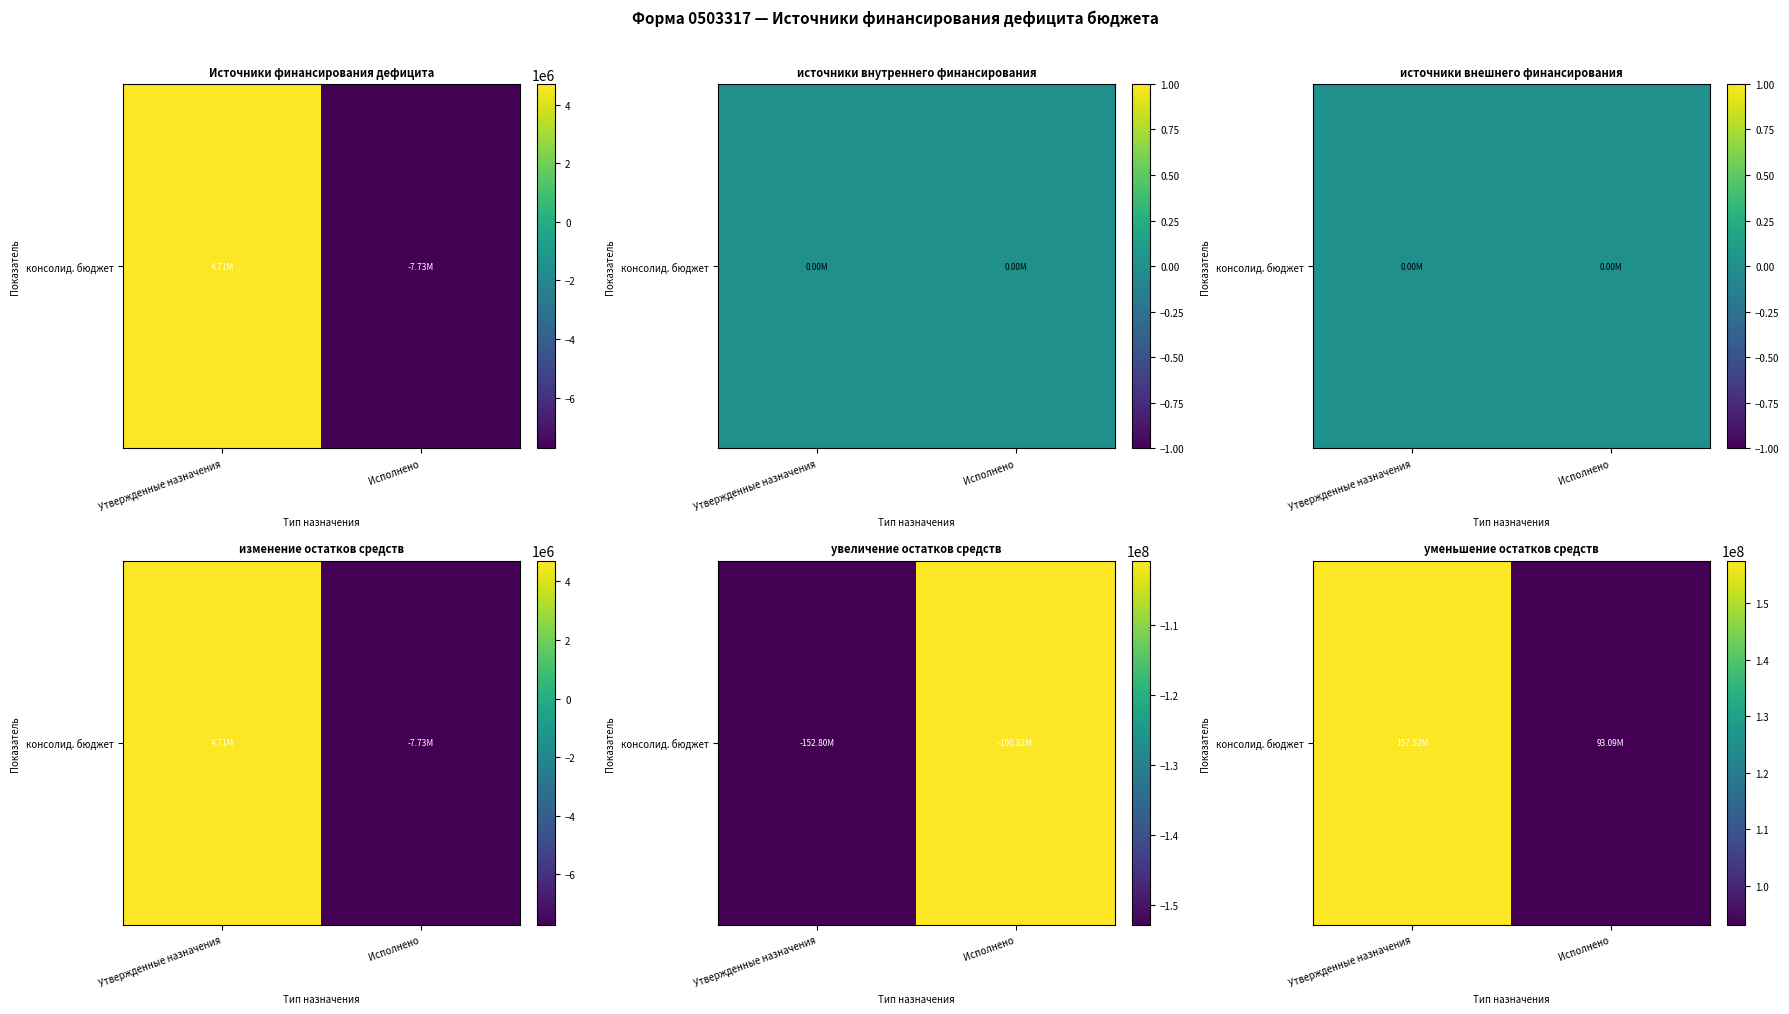

What is the sum of the values at Исполнено and Утвержденные назначения?

250607966.4